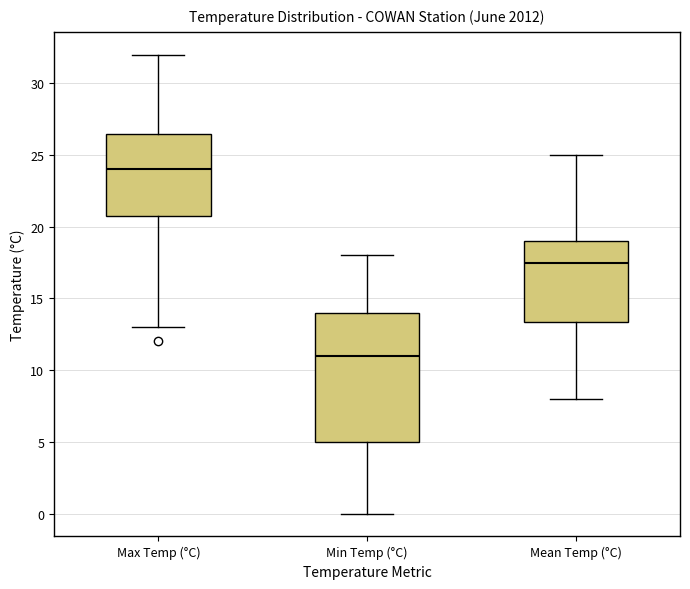

Where is the lower edge of the box for Mean Temp (°C) on the y-axis? The values are not printed on the chart, so give them approximately, as read against the axis.

13.5